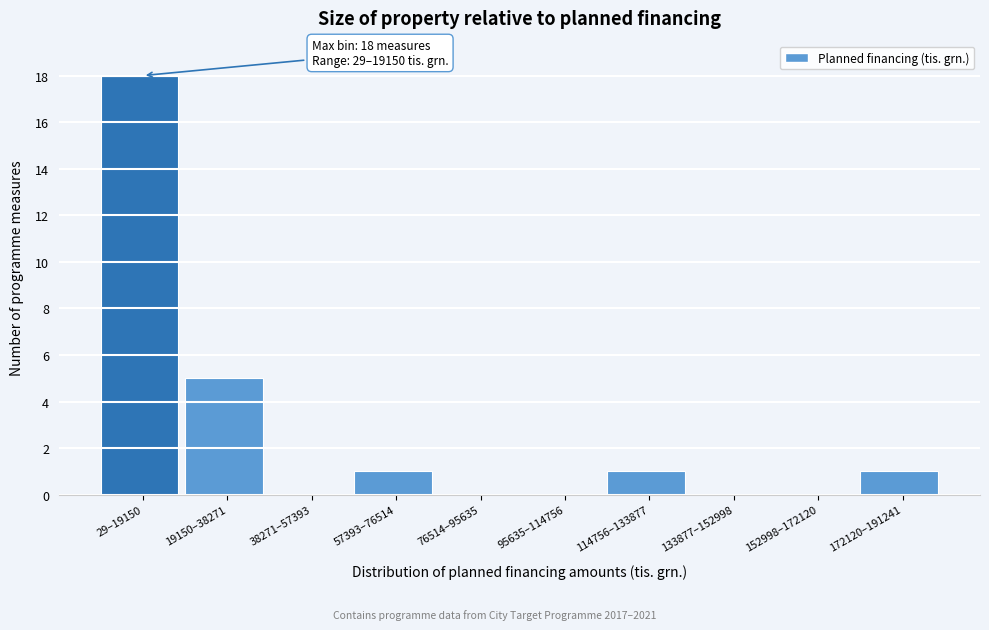

Reading left to right, transcribe all the data shown in this chart.

29–19150=18	19150–38271=5	38271–57393=0	57393–76514=1	76514–95635=0	95635–114756=0	114756–133877=1	133877–152998=0	152998–172120=0	172120–191241=1